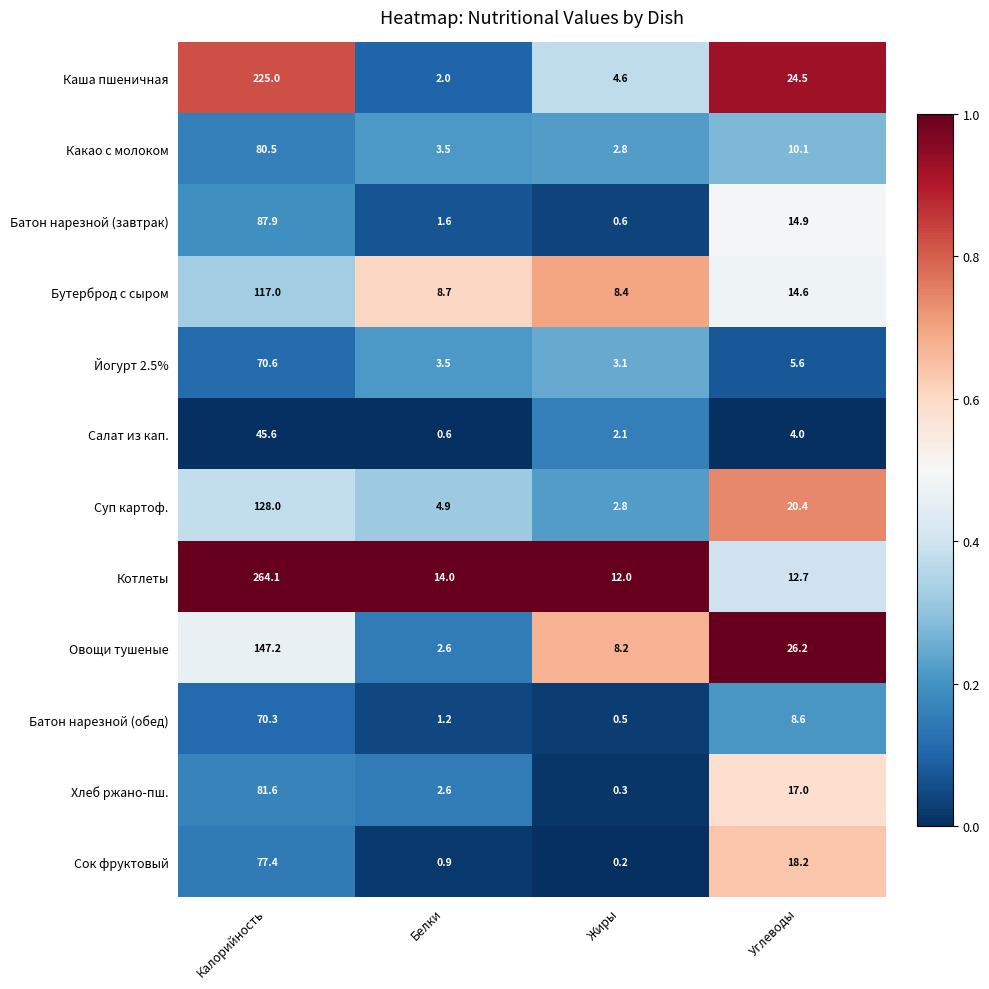

Which series changed the most between Жиры and Углеводы?

Каша пшеничная